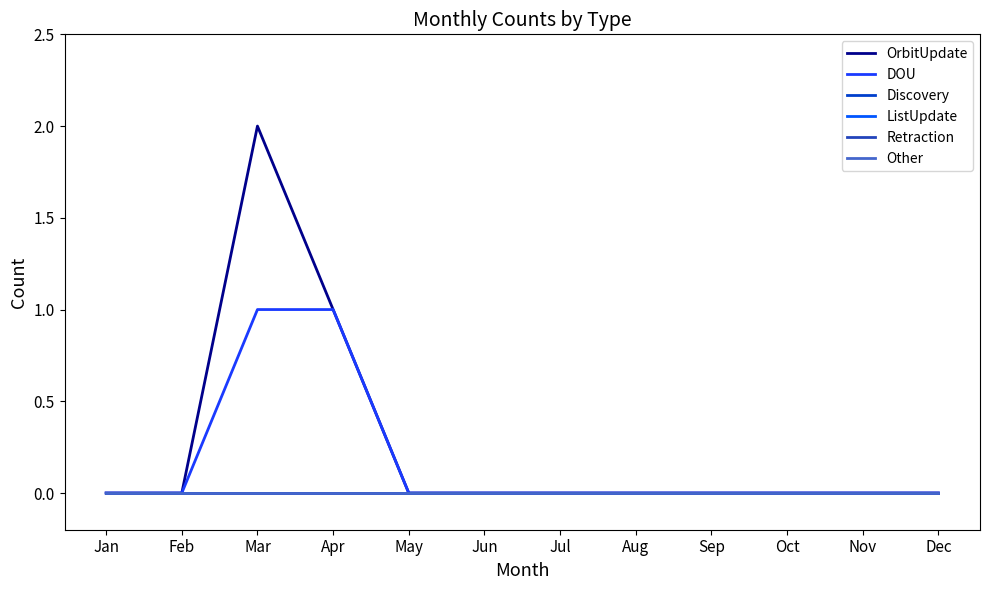

True or false: Retraction and ListUpdate cross at least once.

False